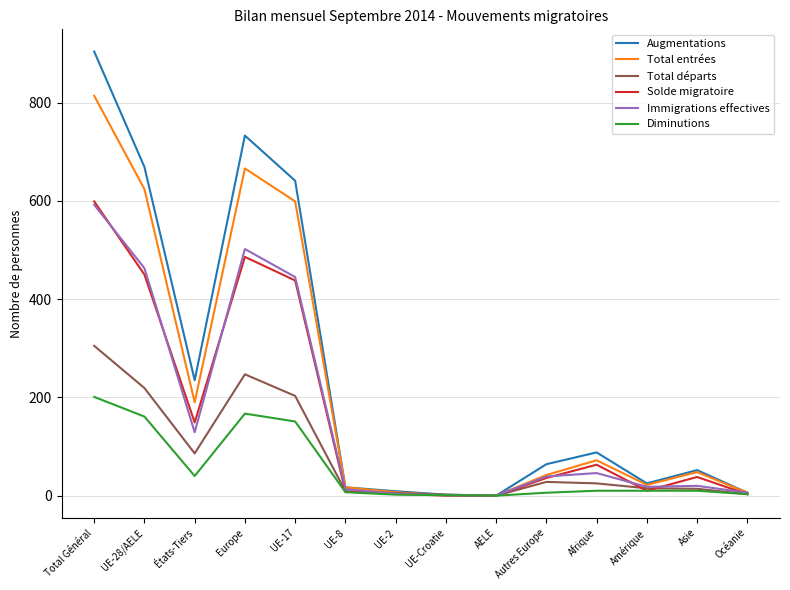

True or false: Augmentations has a value of 0 at AELE.

True